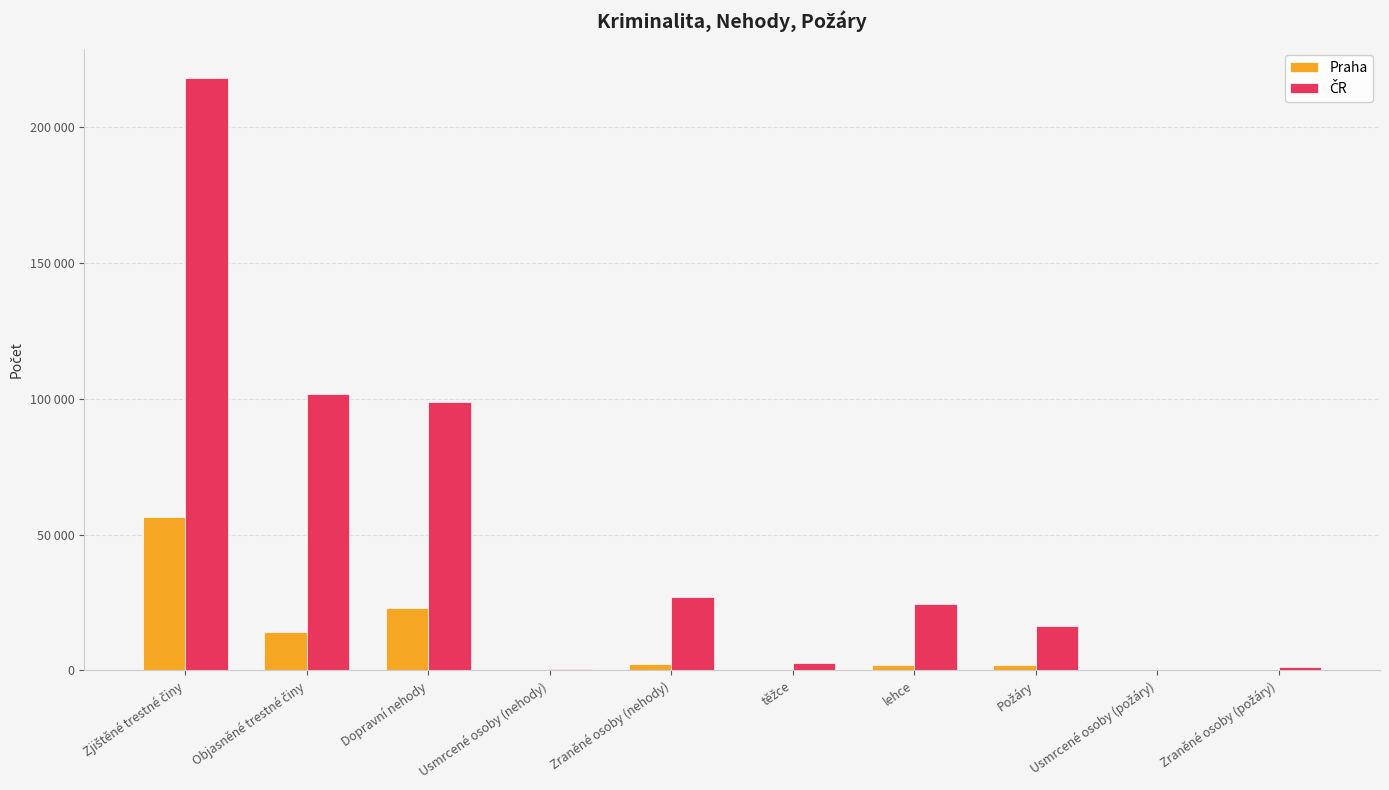

Are the bars horizontal?

No